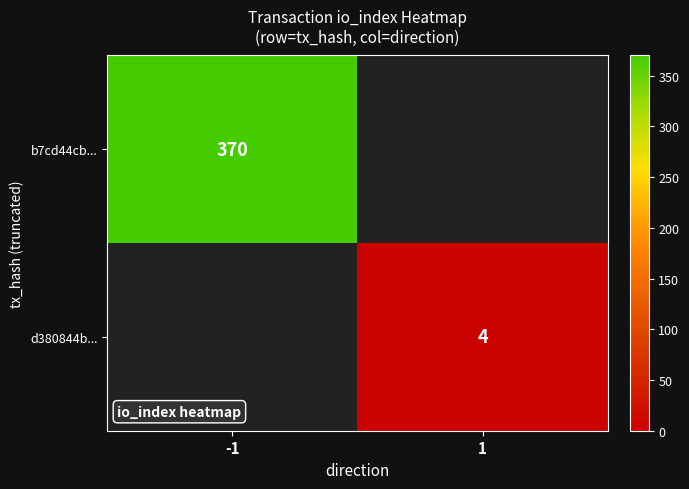

Is it true that d380844b... equals 6 at 1?

False